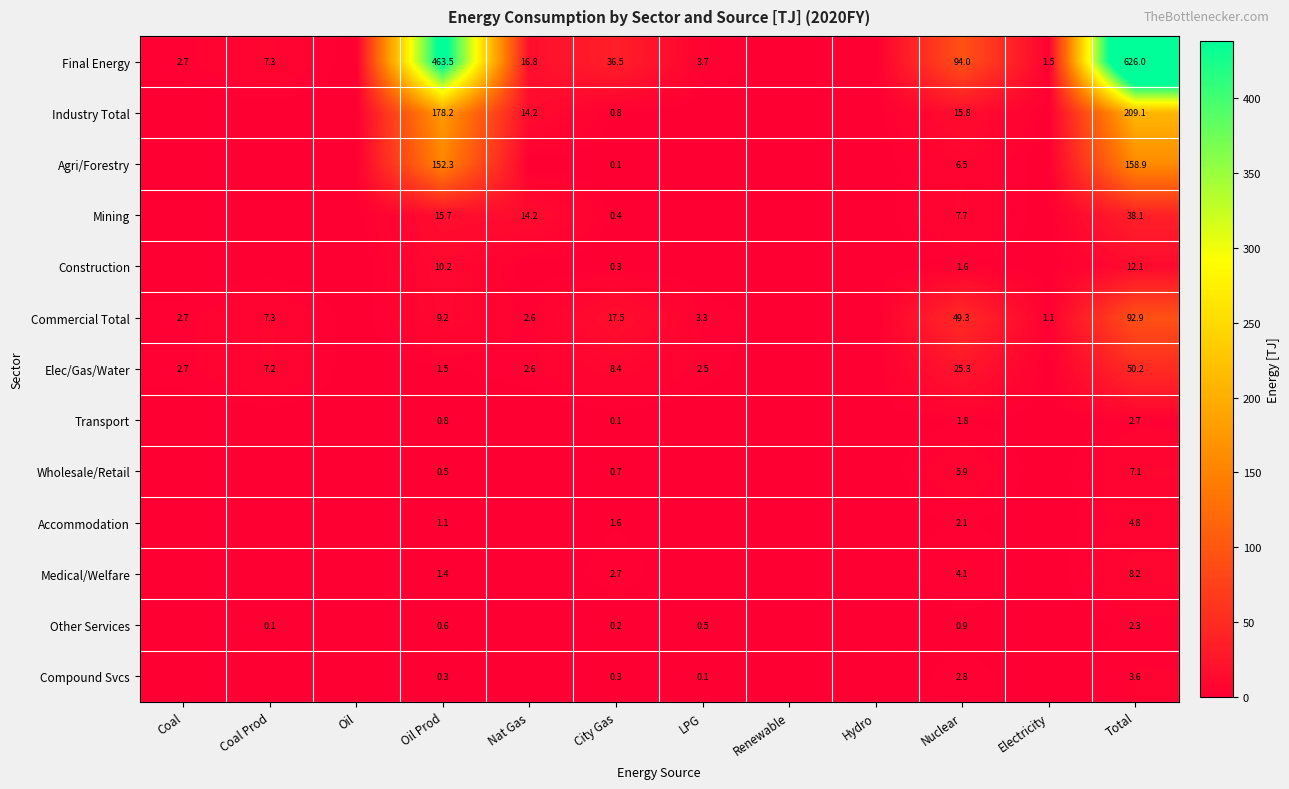

Rank the series at Total from highest to lowest value.

Final Energy, Industry Total, Agri/Forestry, Commercial Total, Elec/Gas/Water, Mining, Construction, Medical/Welfare, Wholesale/Retail, Accommodation, Compound Svcs, Transport, Other Services